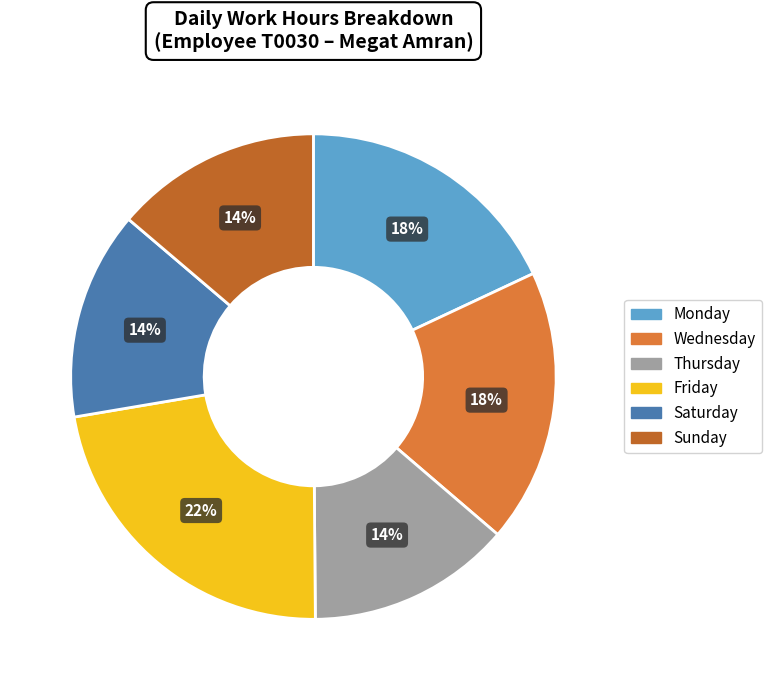

Is the sum of Saturday and Sunday greater than half?

No